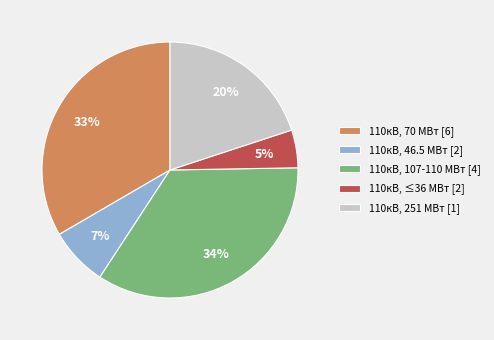

What percentage is the 110кВ, 70 МВт [6] slice, to the nearest percent?

33%